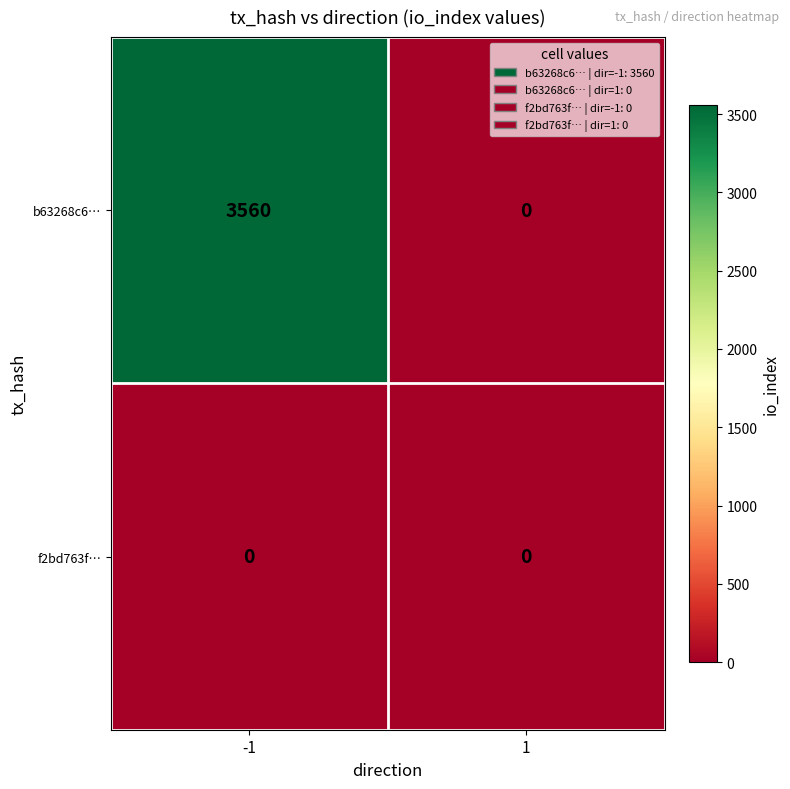

What value does the b63268c6… series have at -1?

3560